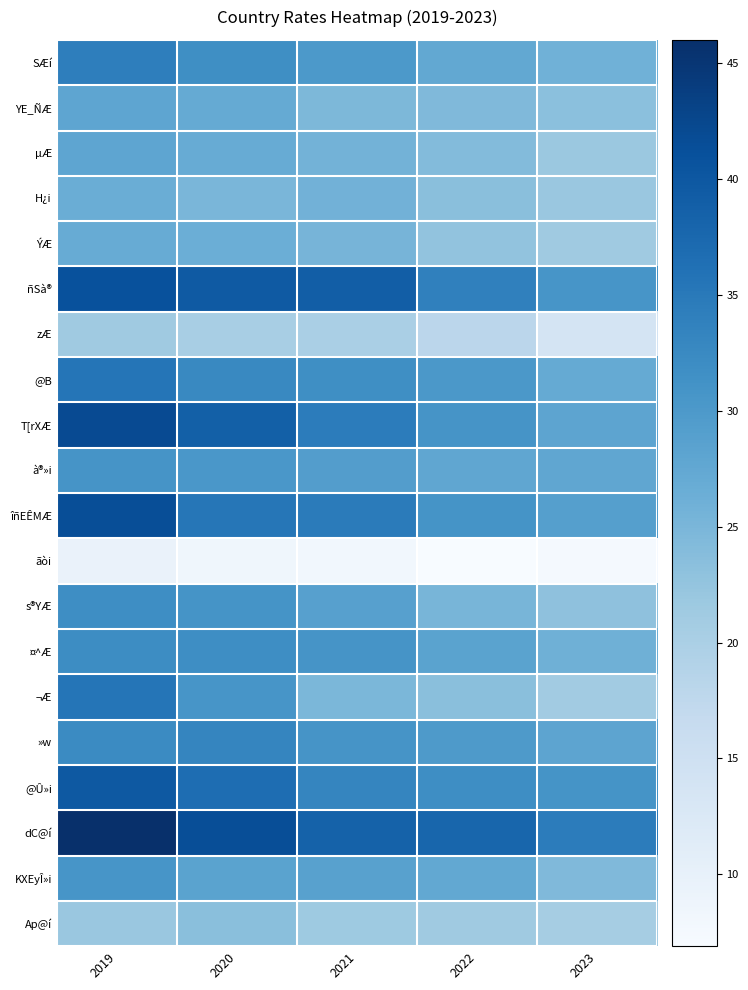

Reading left to right, what are all the values shown in this chart?

SÆí: 2019=34.2	2020=31.7	2021=30.1	2022=27.5	2023=25.9
YE_ÑÆ: 2019=27.9	2020=27.2	2021=24.7	2022=24.4	2023=23.3
µÆ: 2019=27.9	2020=26.8	2021=25.6	2022=24.1	2023=21.8
H¿i: 2019=26.6	2020=25.0	2021=25.7	2022=23.5	2023=21.9
ÝÆ: 2019=26.9	2020=26.4	2021=25.3	2022=22.7	2023=21.3
ñSà®: 2019=41.1	2020=39.6	2021=39.0	2022=33.8	2023=30.6
zÆ: 2019=21.4	2020=20.2	2021=20.1	2022=17.9	2023=13.9
@B: 2019=35.5	2020=32.7	2021=31.7	2022=30.2	2023=27.2
T[rXÆ: 2019=41.9	2020=38.8	2021=34.4	2022=30.8	2023=28.1
à®»i: 2019=30.8	2020=30.3	2021=29.2	2022=27.8	2023=27.8
îñEÊMÆ: 2019=41.5	2020=35.4	2021=34.6	2022=31.0	2023=28.9
ãòi: 2019=9.4	2020=8.3	2021=8.1	2022=6.9	2023=7.4
s®YÆ: 2019=31.8	2020=30.9	2021=28.8	2022=25.1	2023=23.0
¤^Æ: 2019=32.0	2020=31.8	2021=30.8	2022=28.3	2023=26.0
¬Æ: 2019=35.5	2020=30.7	2021=24.9	2022=23.5	2023=21.1
»w: 2019=32.3	2020=33.1	2021=30.8	2022=29.9	2023=28.0
@Û»i: 2019=39.8	2020=36.8	2021=33.1	2022=31.8	2023=31.0
dC@í: 2019=46.0	2020=41.5	2021=38.4	2022=37.9	2023=34.4
KXEyÎ»i: 2019=30.6	2020=28.3	2021=28.6	2022=27.4	2023=24.4
Ap@í: 2019=21.9	2020=23.5	2021=21.5	2022=21.4	2023=20.6